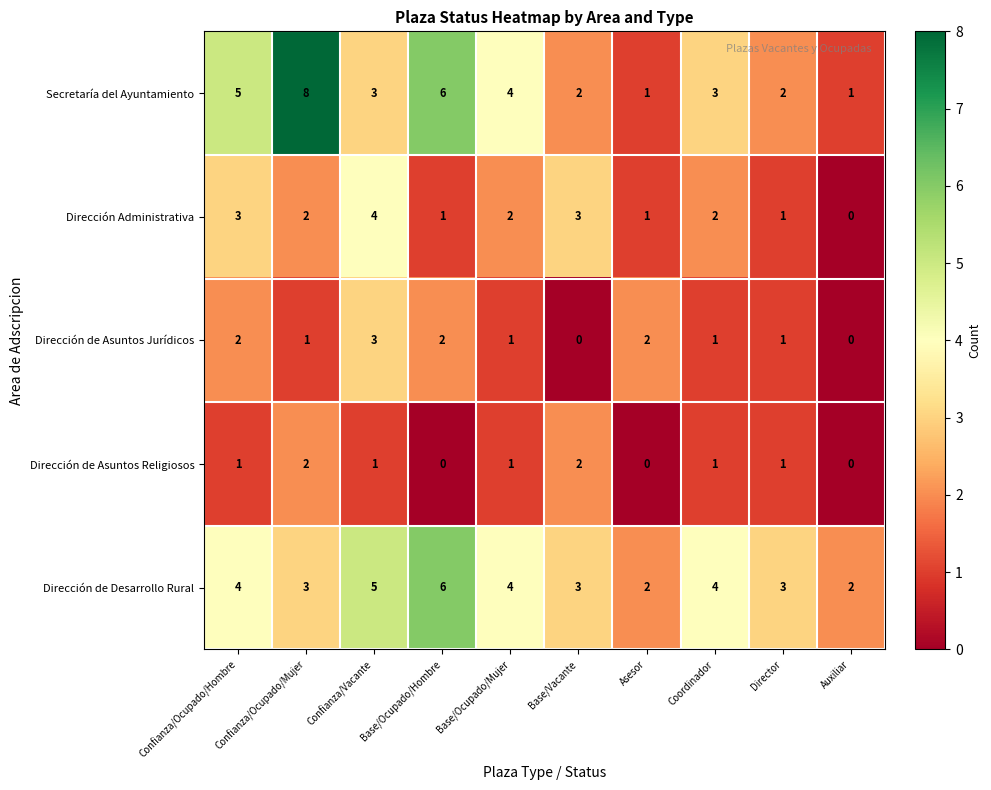

Between Confianza/Ocupado/Mujer and Confianza/Vacante, which series saw the biggest shift?

Secretaría del Ayuntamiento